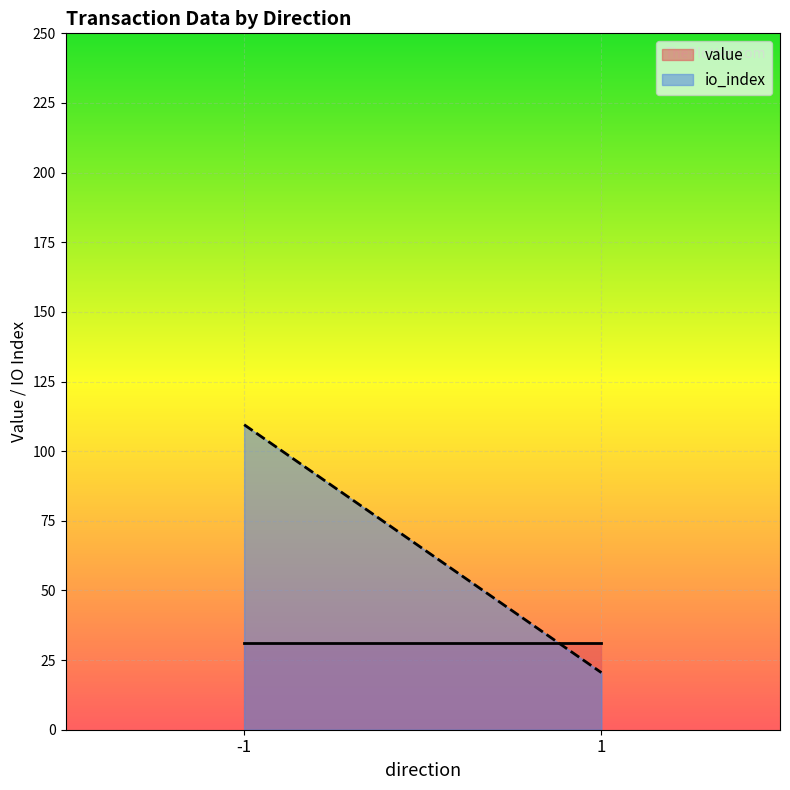

True or false: io_index and value intersect in this chart.

True